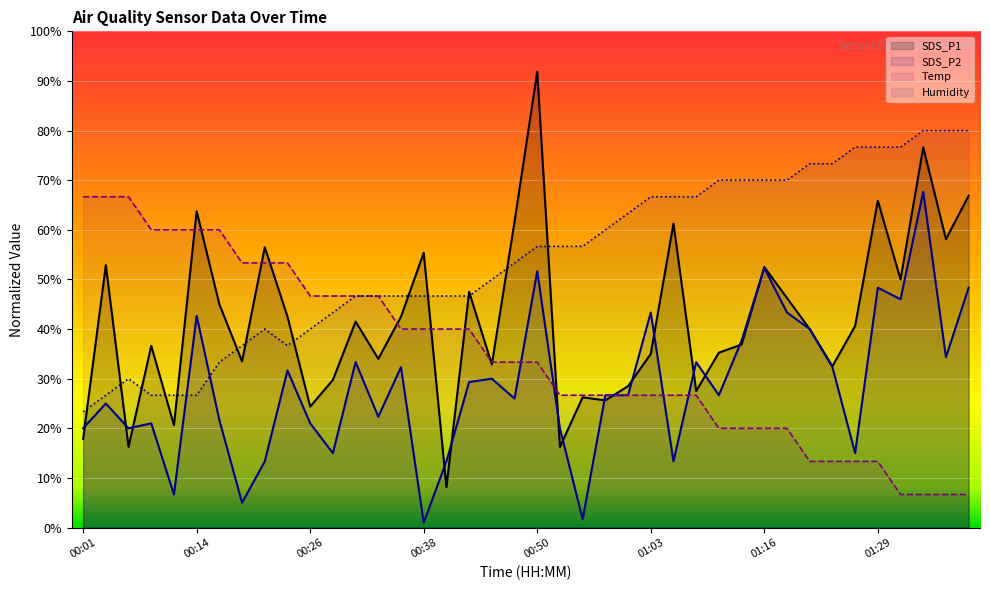

Where do SDS_P1 and Humidity first cross each other?

00:01 and 00:04